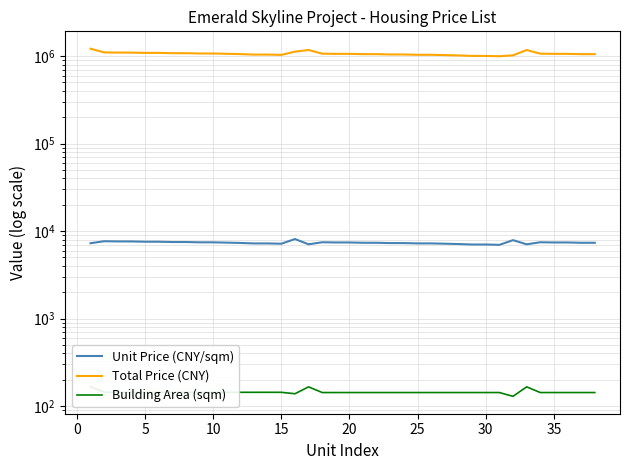

The Unit Price (CNY/sqm) series shows 7243.0 at 25. True or false?

True